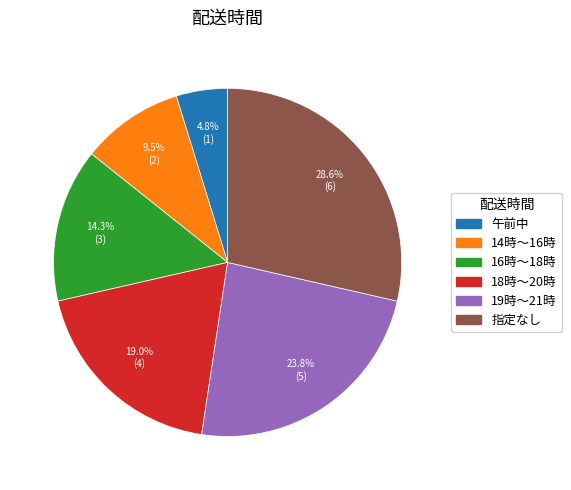

What is the total percentage of 18時～20時 and 16時～18時?

33.3%